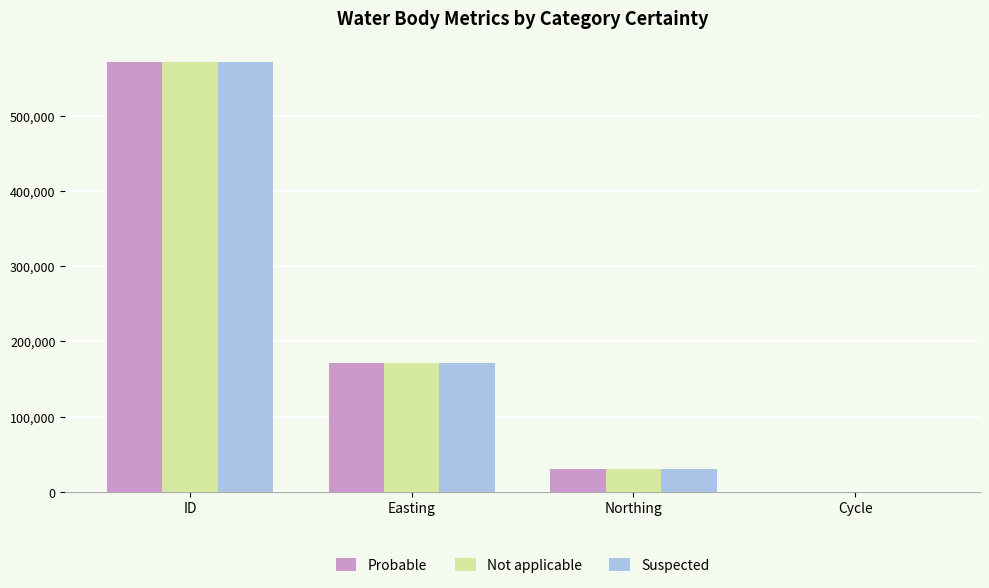

The Suspected series shows 30137 at Northing. True or false?

True